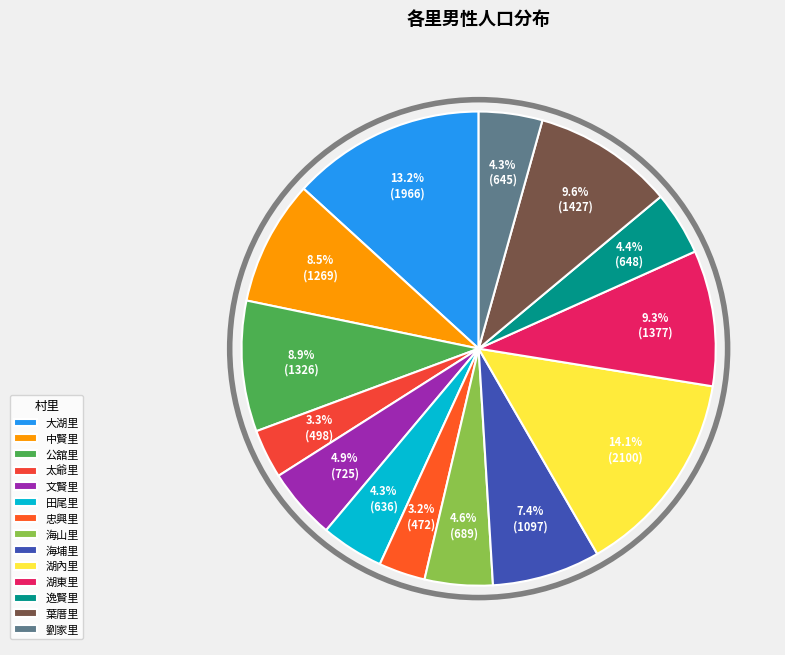

What is the largest slice in the pie chart?

湖內里